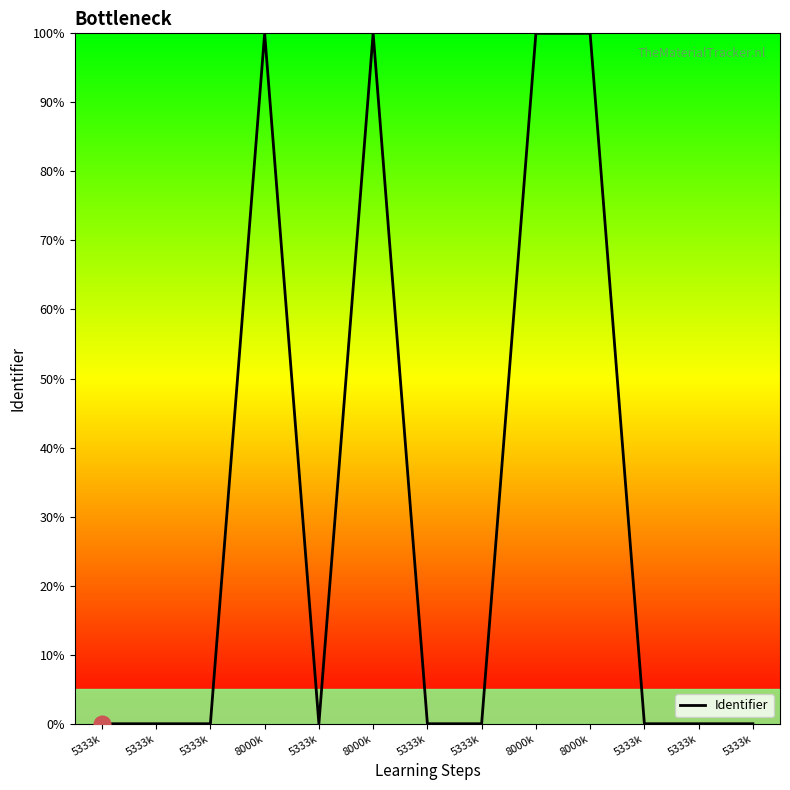

Reading left to right, list all the values displayed in this chart.

5333k=0.0	5333k=0.0	5333k=0.0	8000k=100.0	5333k=0.0	8000k=100.0	5333k=0.0	5333k=0.0	8000k=100.0	8000k=100.0	5333k=0.0	5333k=0.0	5333k=0.0